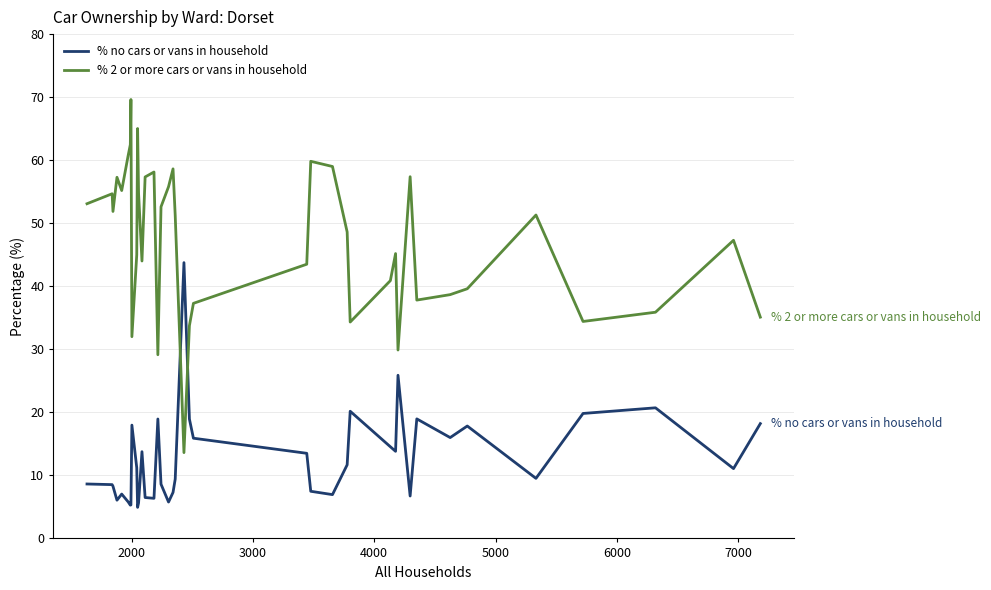

What are all the series names shown in the legend?

% no cars or vans in household, % 2 or more cars or vans in household